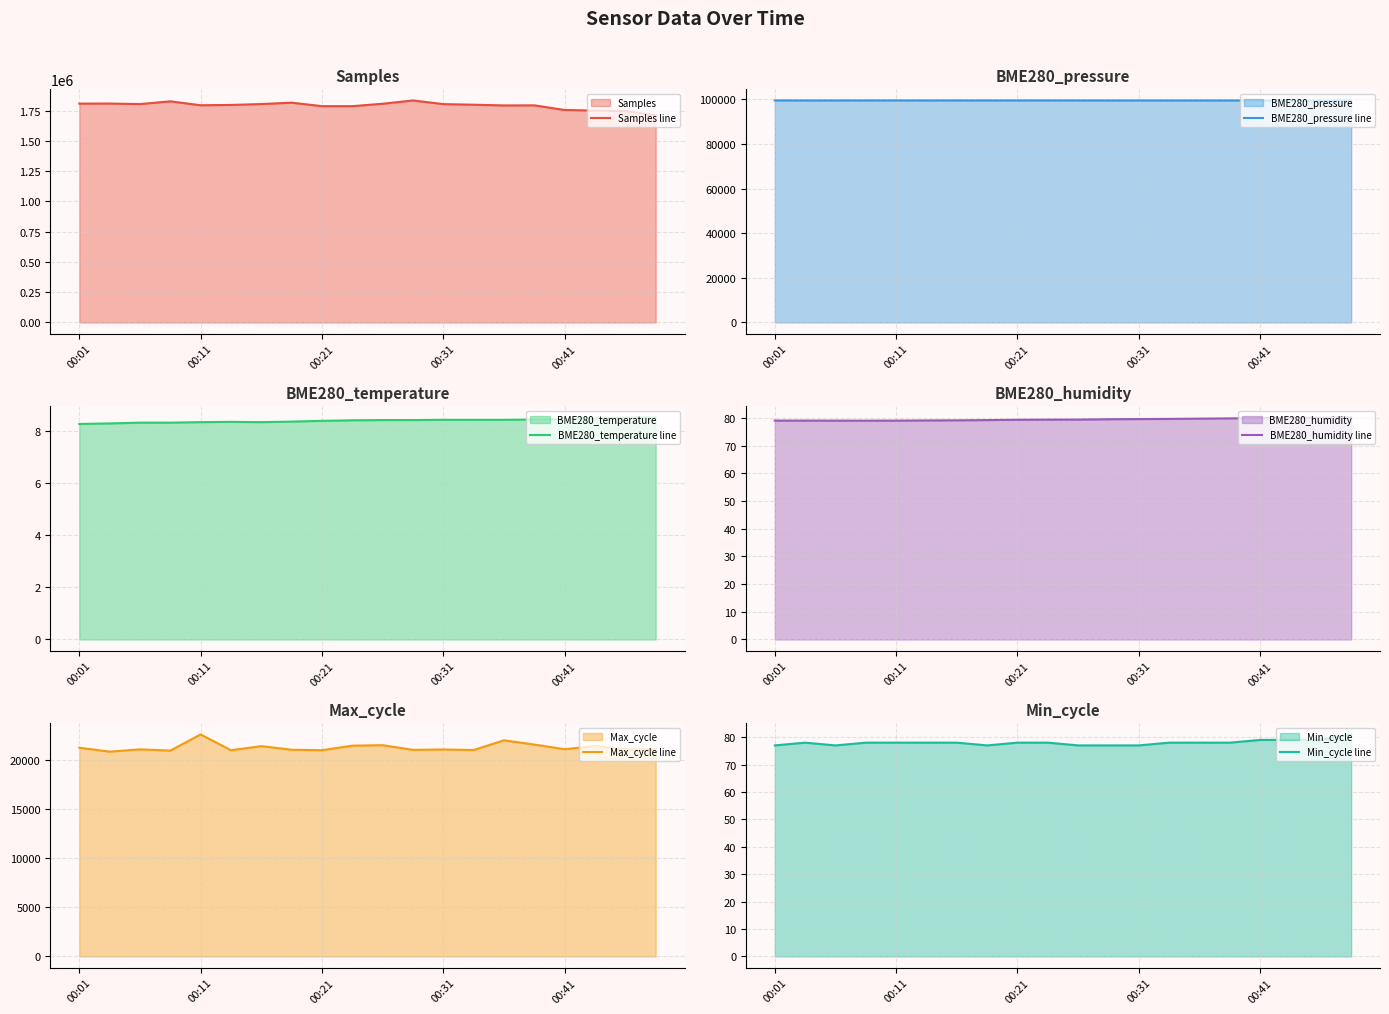

What is the difference between the highest and lowest values at 14?

1792140.6